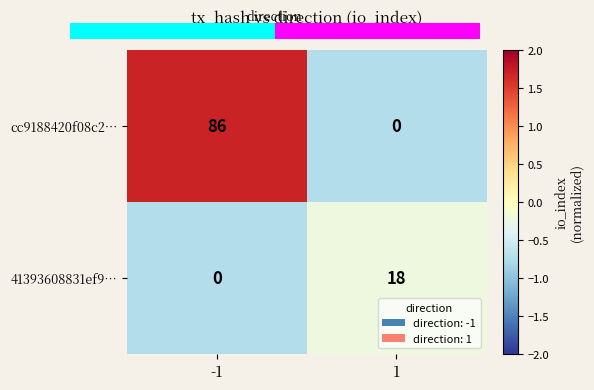

Which series has the widest spread of values?

cc9188420f08c2…